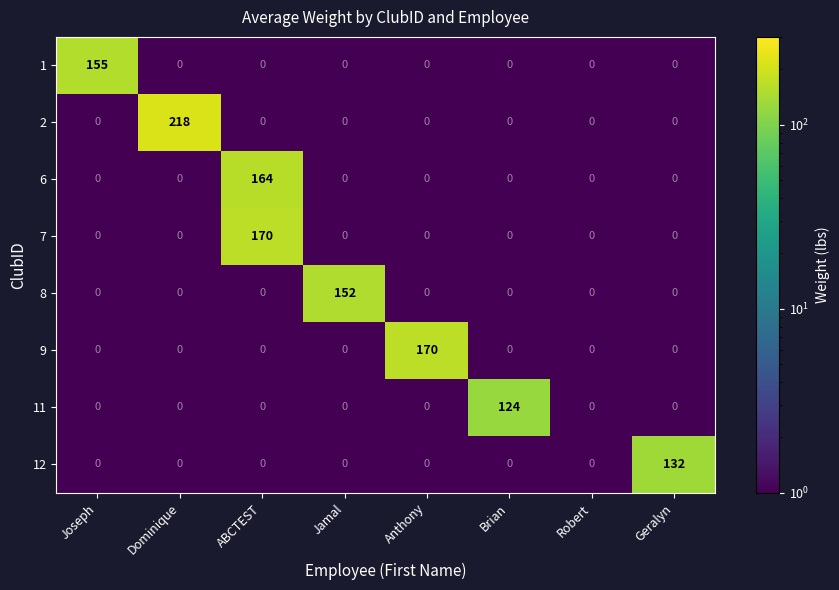

True or false: 12 has a value of 0 at ABCTEST.

True